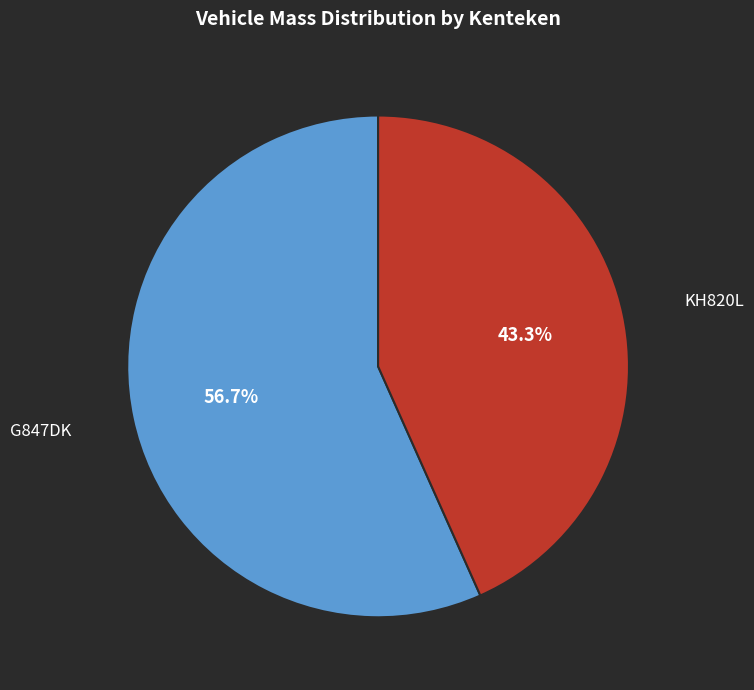

Which slice is the smallest?

KH820L